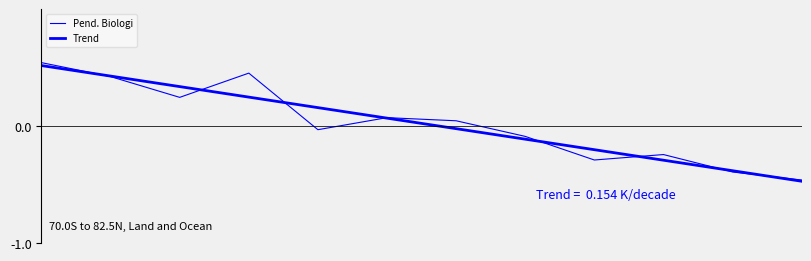

Does the chart display data point markers on the line(s)?

No